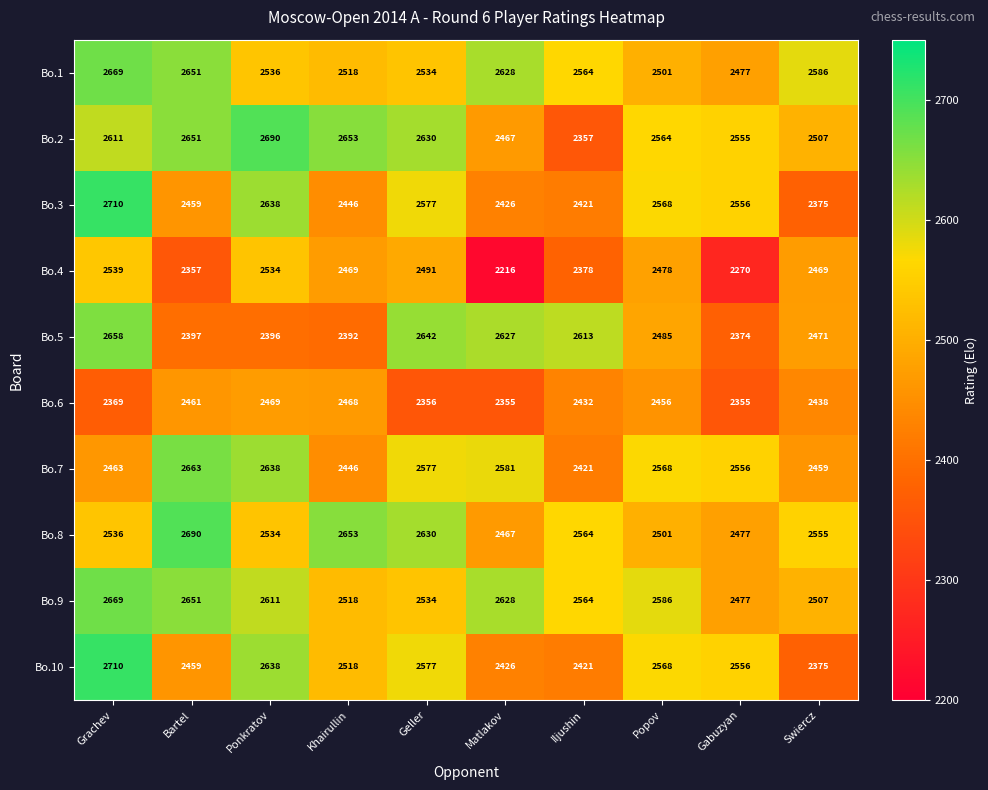

What is the maximum value shown in the chart?

2710